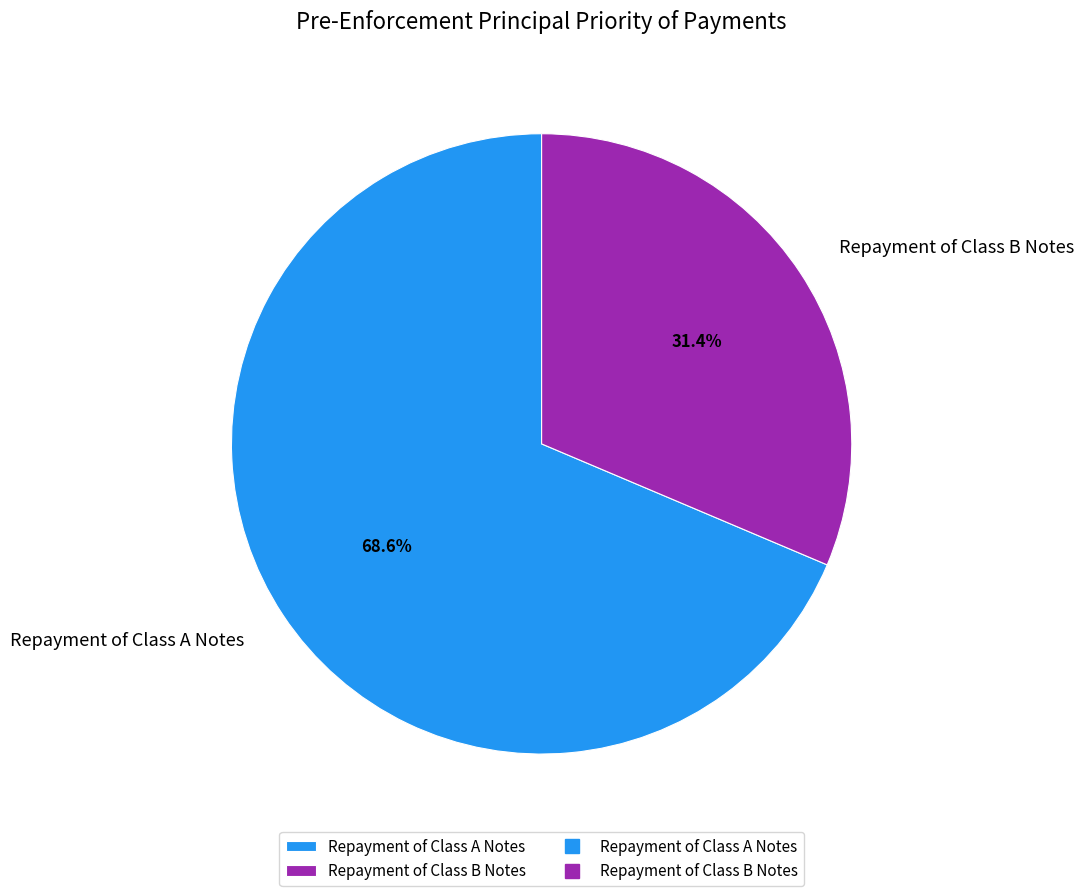

Which slice is the largest?

Repayment of Class A Notes